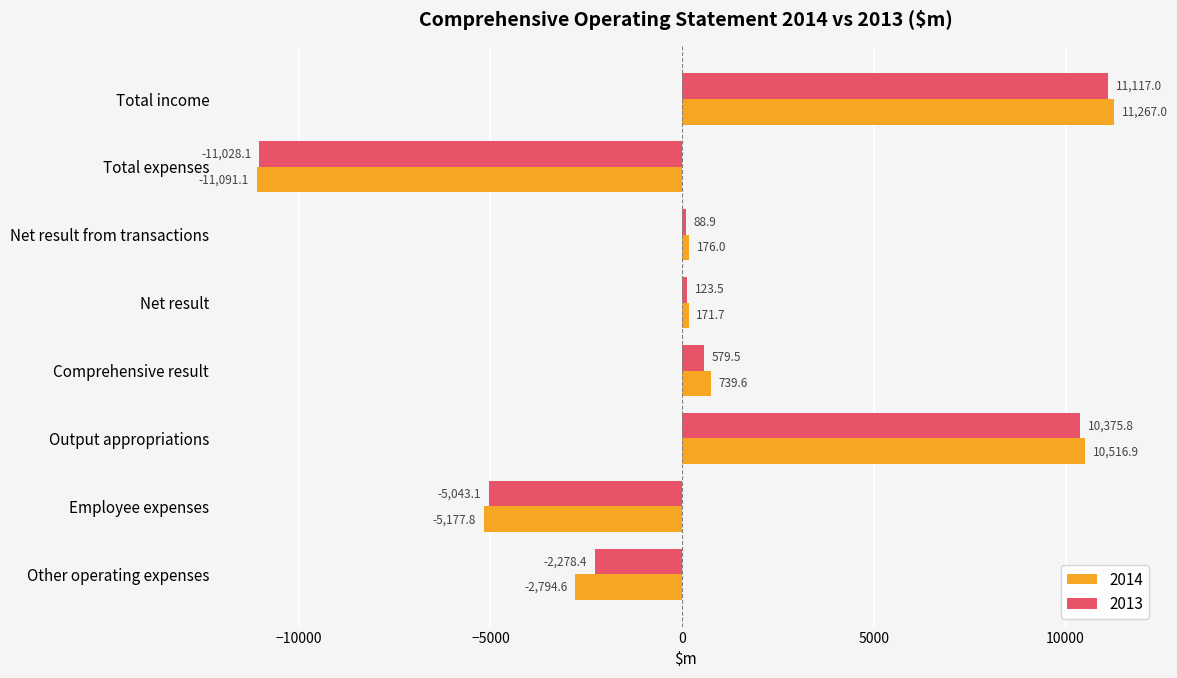

Where is 2013 nearest to the value 44?

Net result from transactions